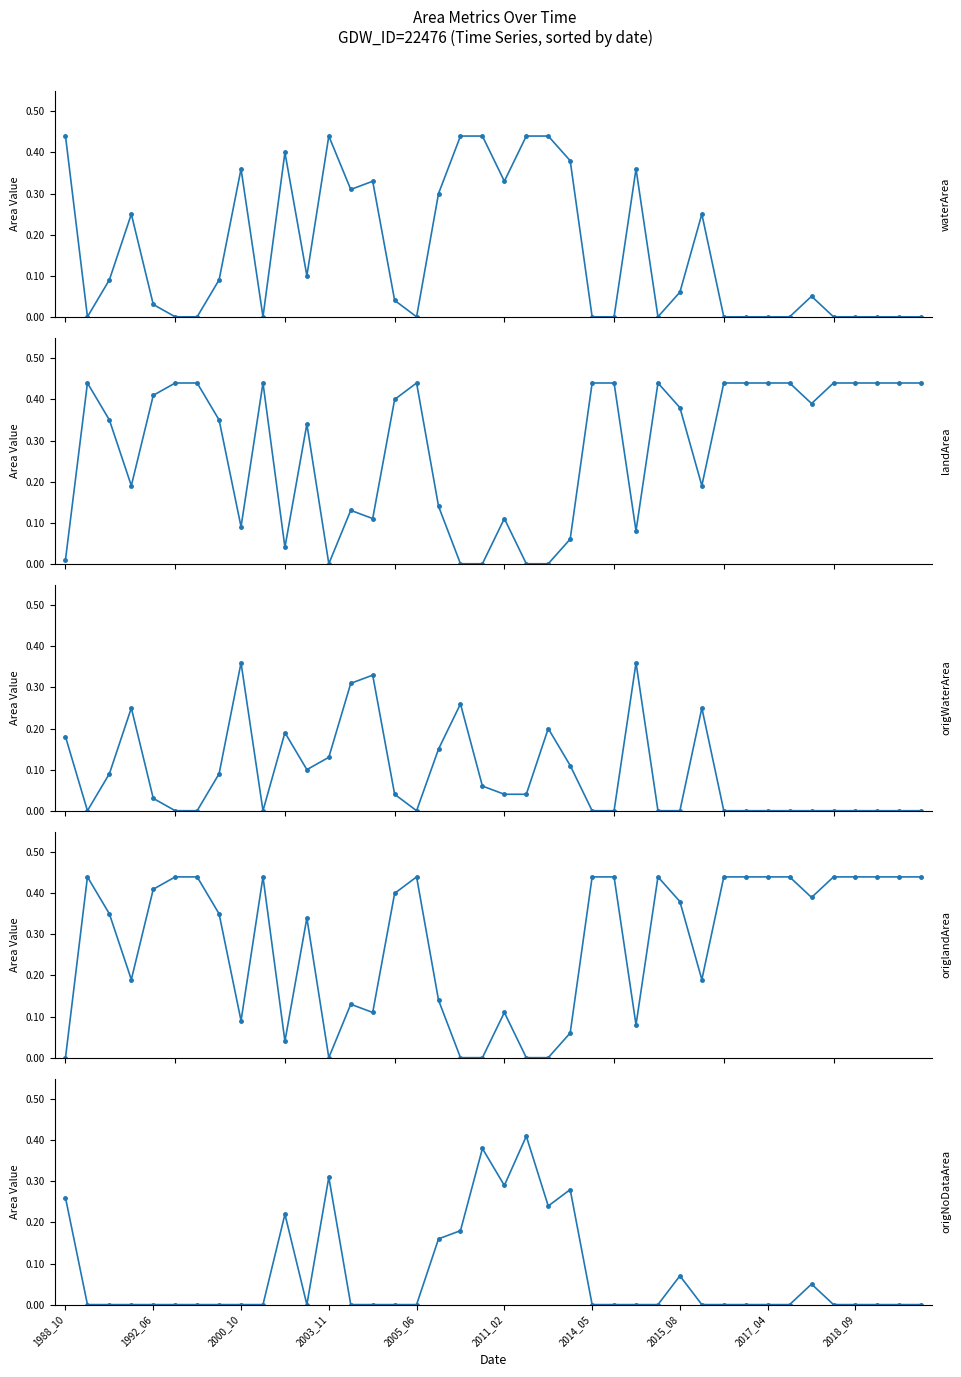

What is the total value across all series at 25?

0.9